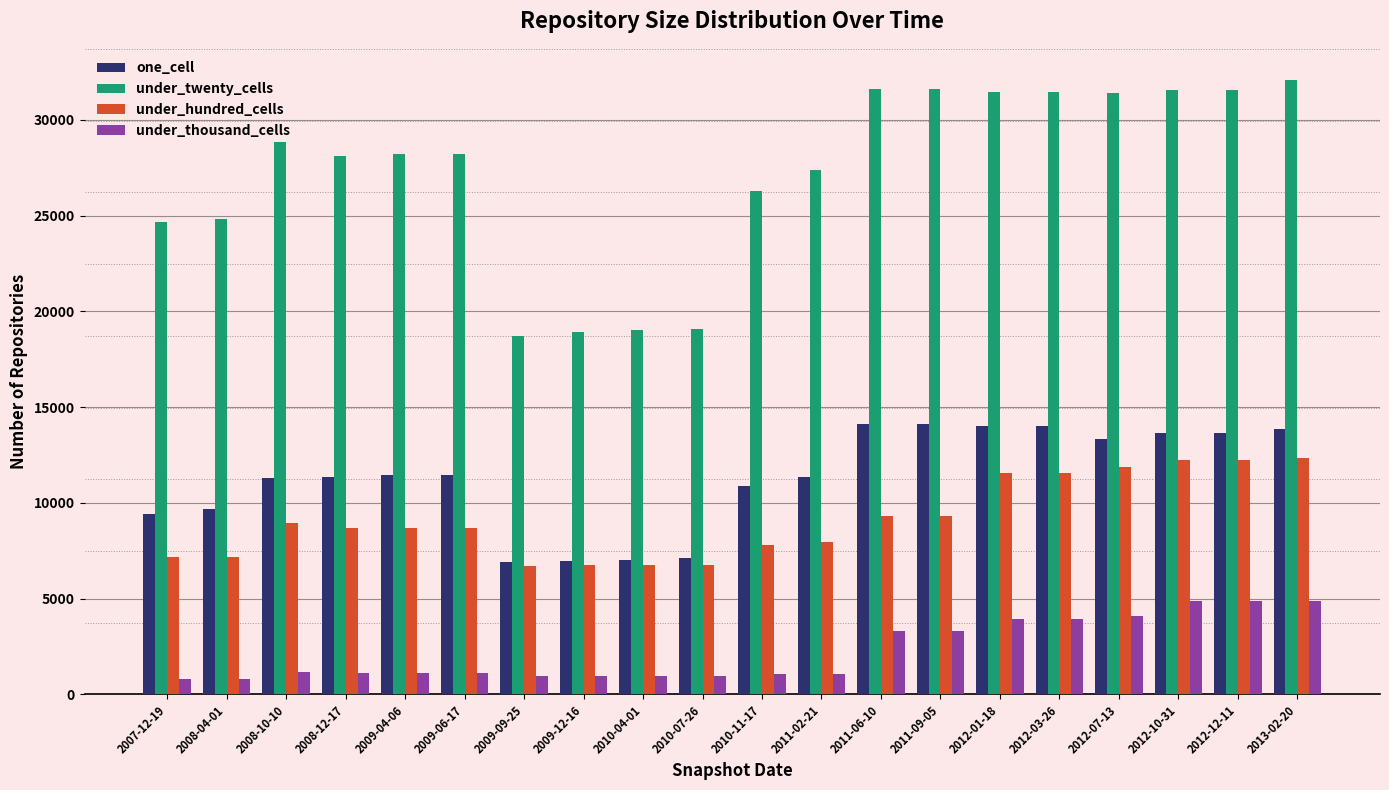

What is the spread (max minus min) of values at 2008-04-01?

23988